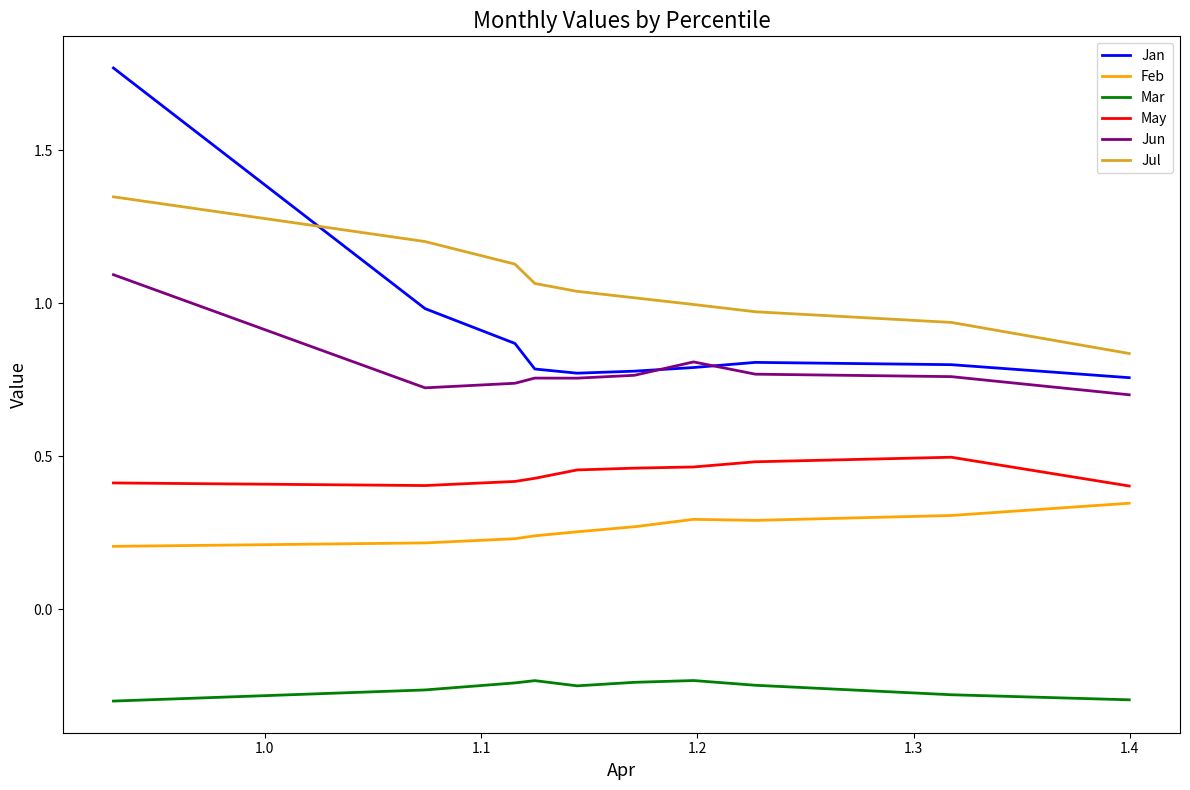

Rank the series by their maximum value, from highest to lowest.

Jan, Jul, Jun, May, Feb, Mar